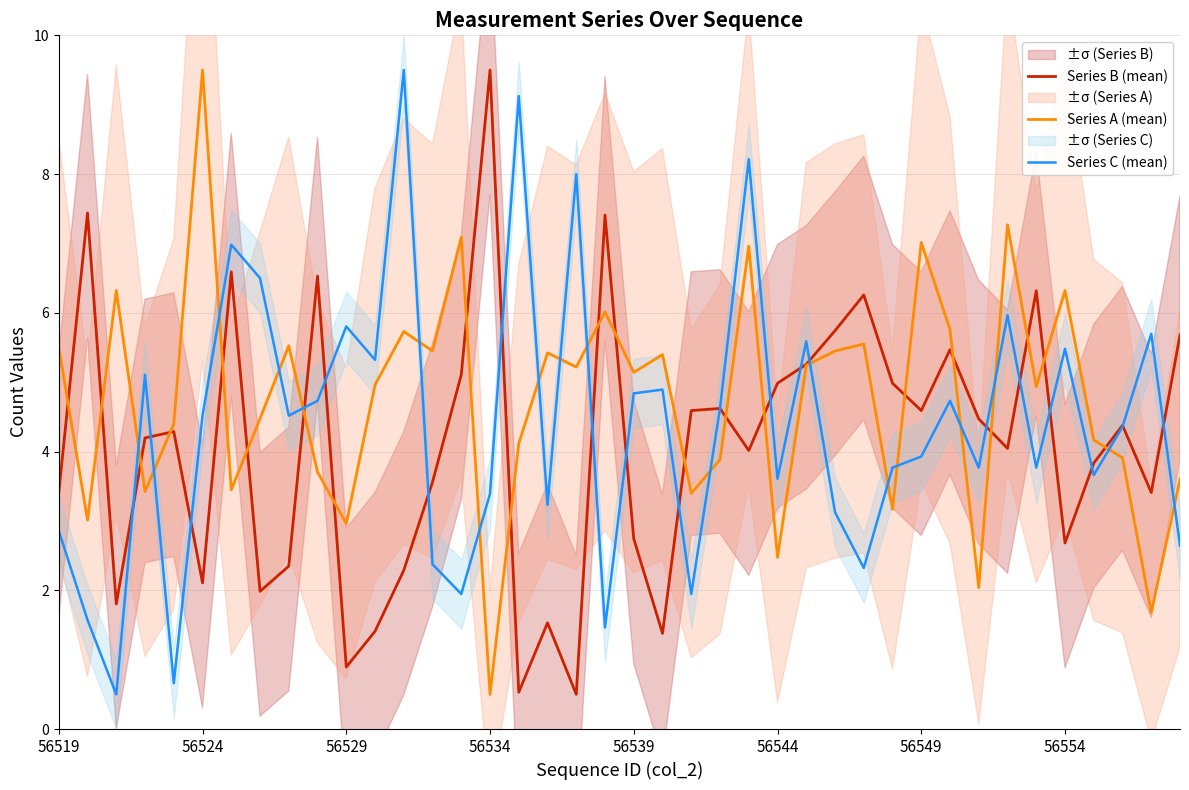

Rank the series by their maximum value, from highest to lowest.

Series B (mean), Series A (mean), Series C (mean)